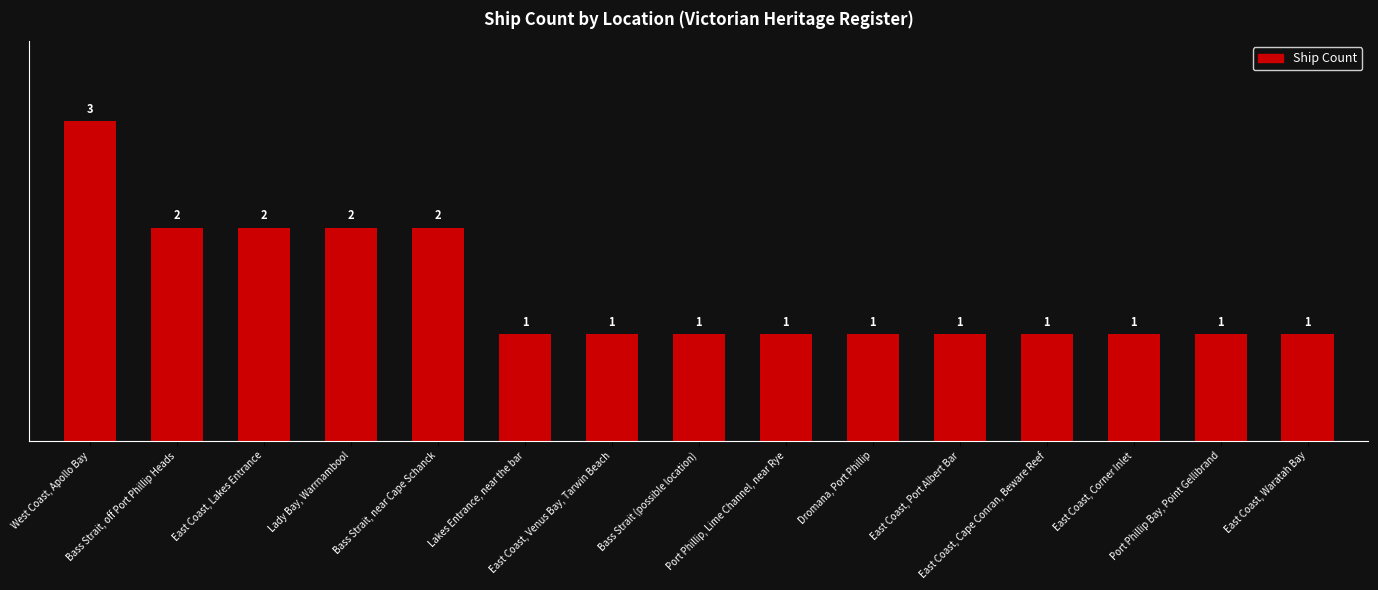

What is the greatest value displayed?

3